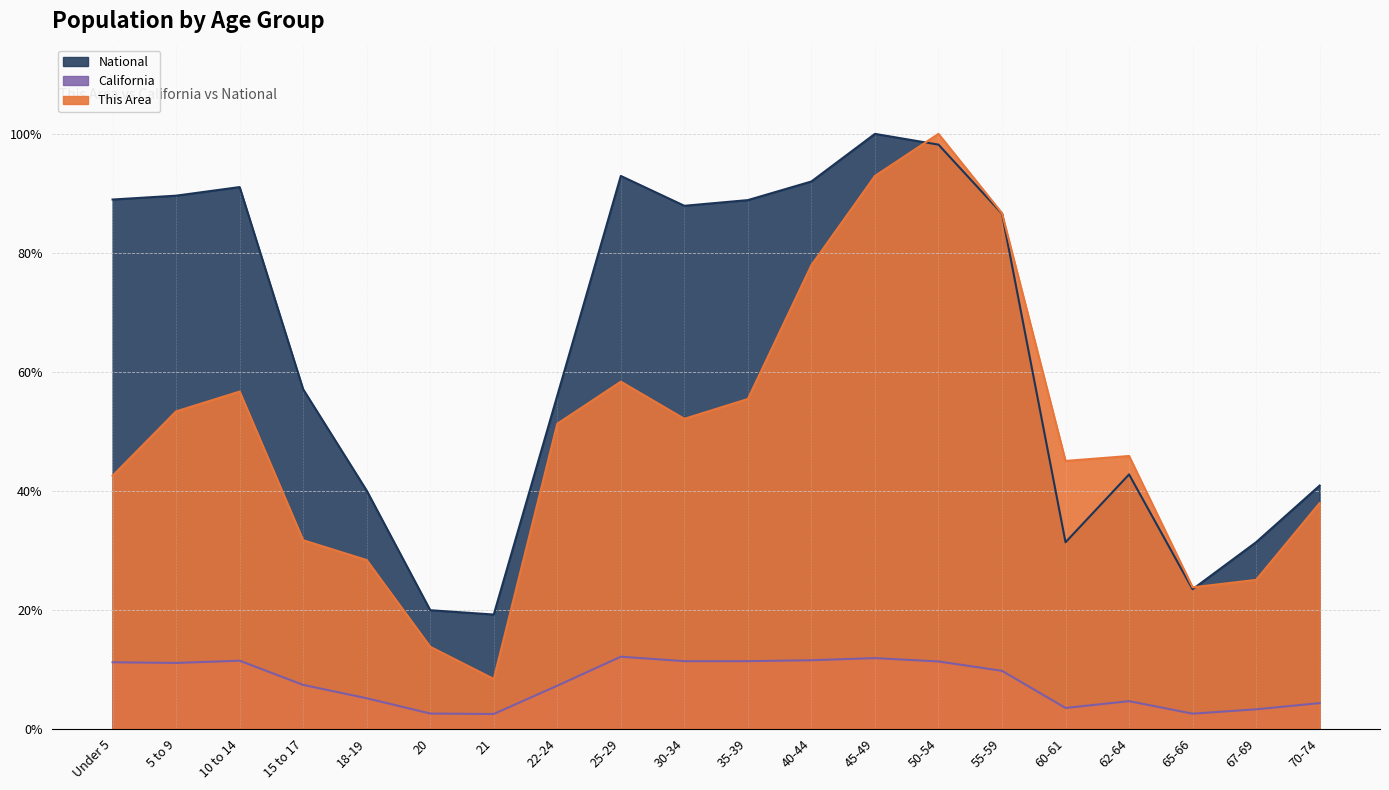

What are all the series names shown in the legend?

This Area, California, National